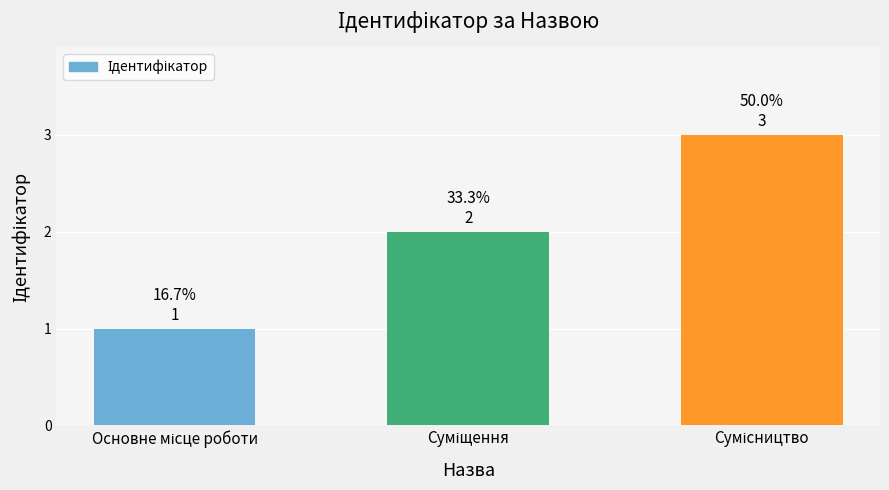

What is the sum of all values?

6